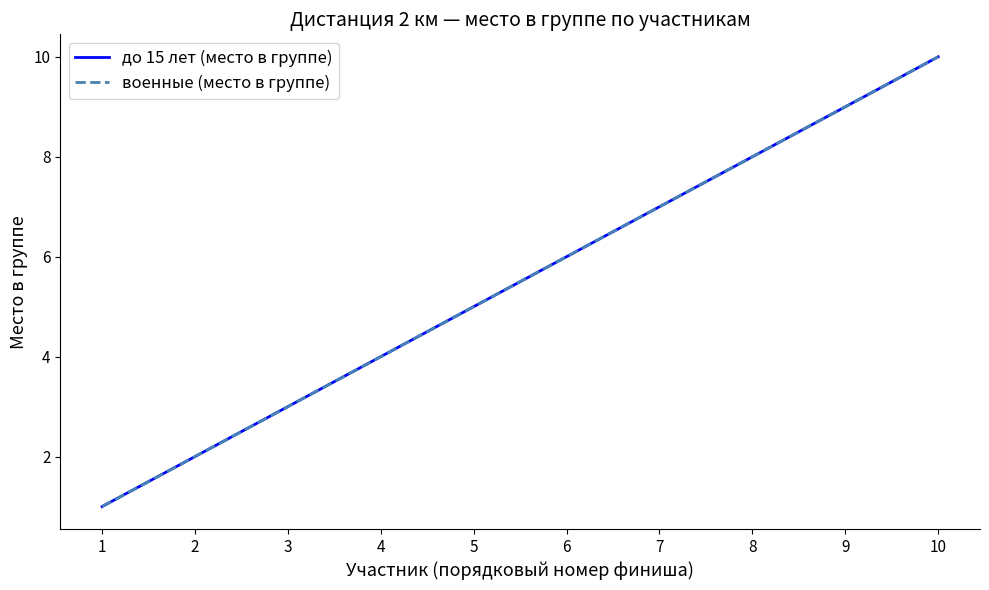

Reading right to left, extract all data points from this chart.

до 15 лет (место в группе): 10=10	9=9	8=8	7=7	6=6	5=5	4=4	3=3	2=2	1=1
военные (место в группе): 10=10	9=9	8=8	7=7	6=6	5=5	4=4	3=3	2=2	1=1